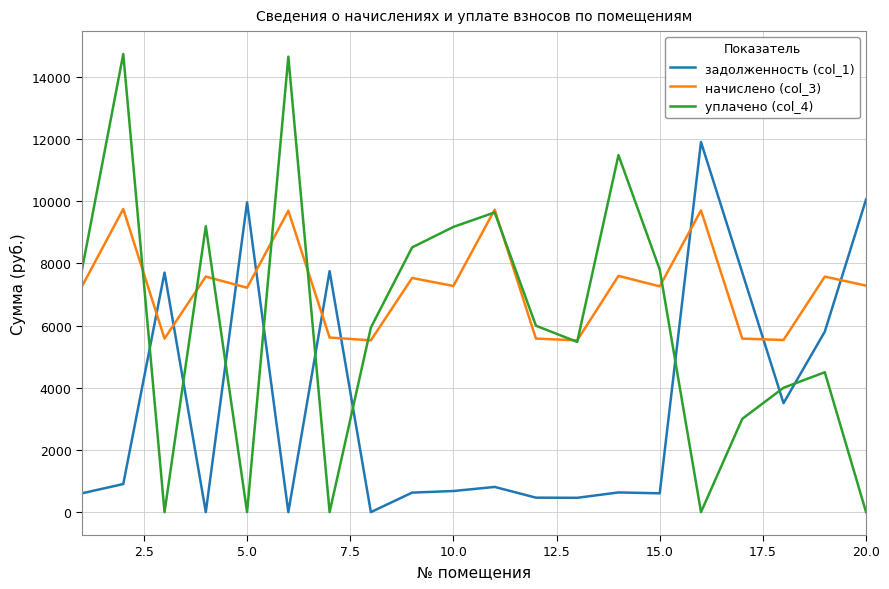

Which series has the largest range (max minus min)?

уплачено (col_4)